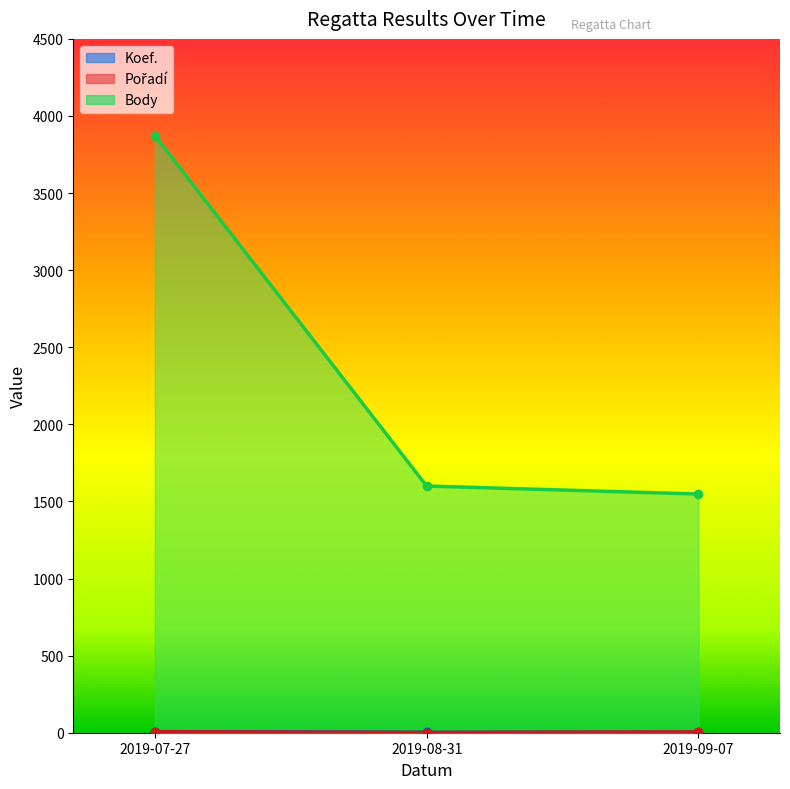

How many lines are shown in the chart?

3